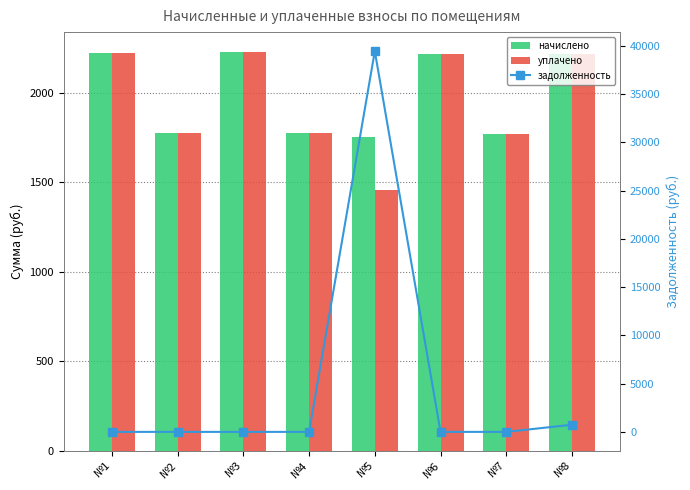

List the labels in order of задолженность value, largest first.

№5, №8, №1, №2, №3, №4, №6, №7